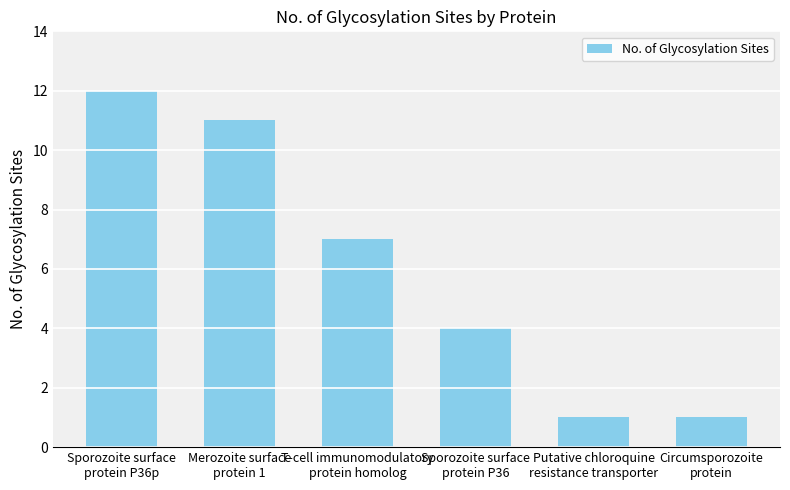

How many data points are less than 7?

3